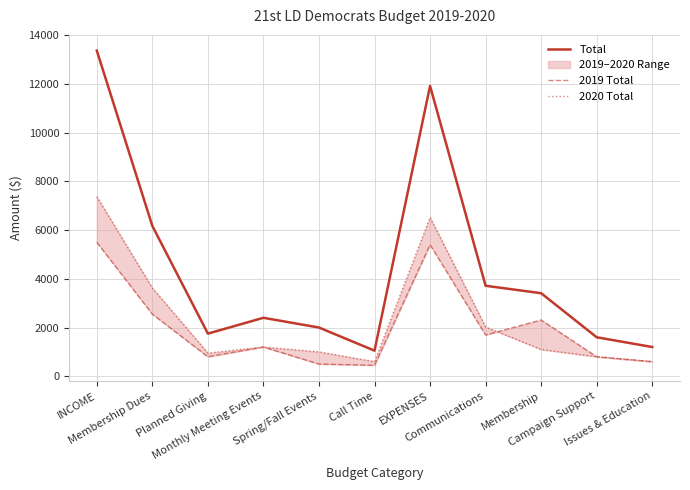

What is the difference between the second highest and minimum values in the Total series?

10876